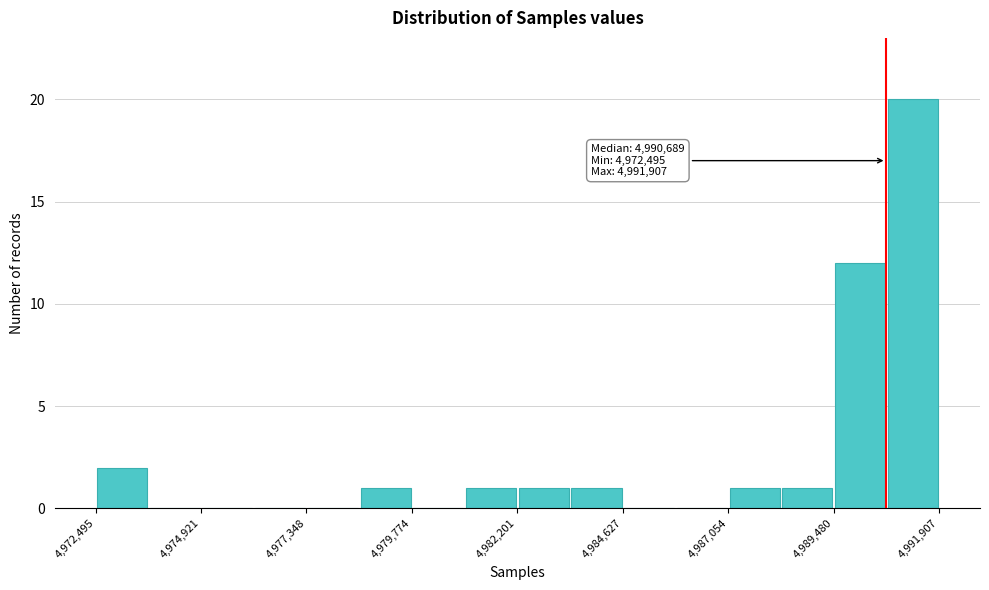

Around what value on the x-axis is the tallest bar? Give the approximate position of its centre, as read against the axis.

4991500